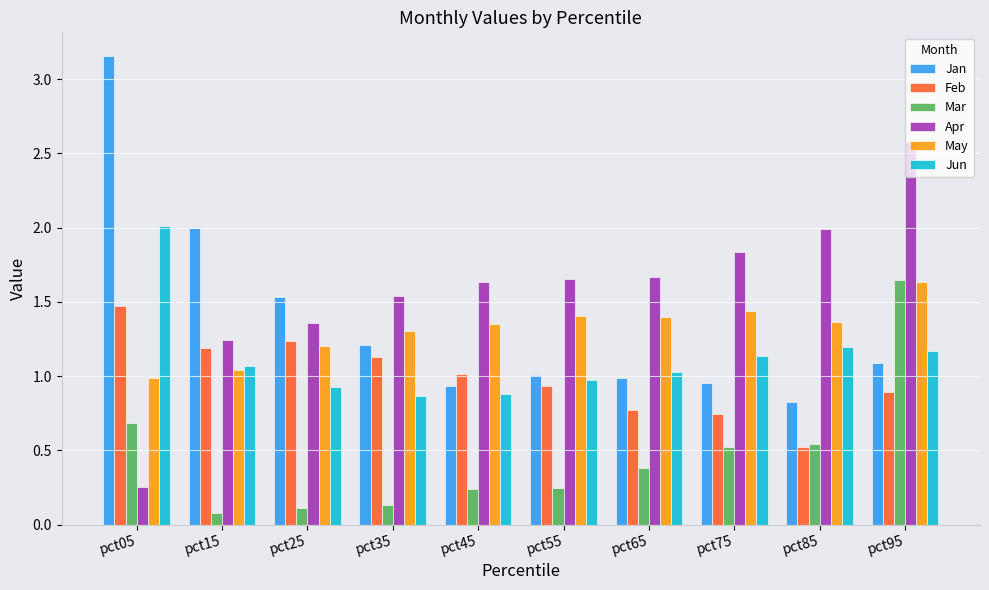

True or false: Jun has a value of 0.9 at pct45.

True